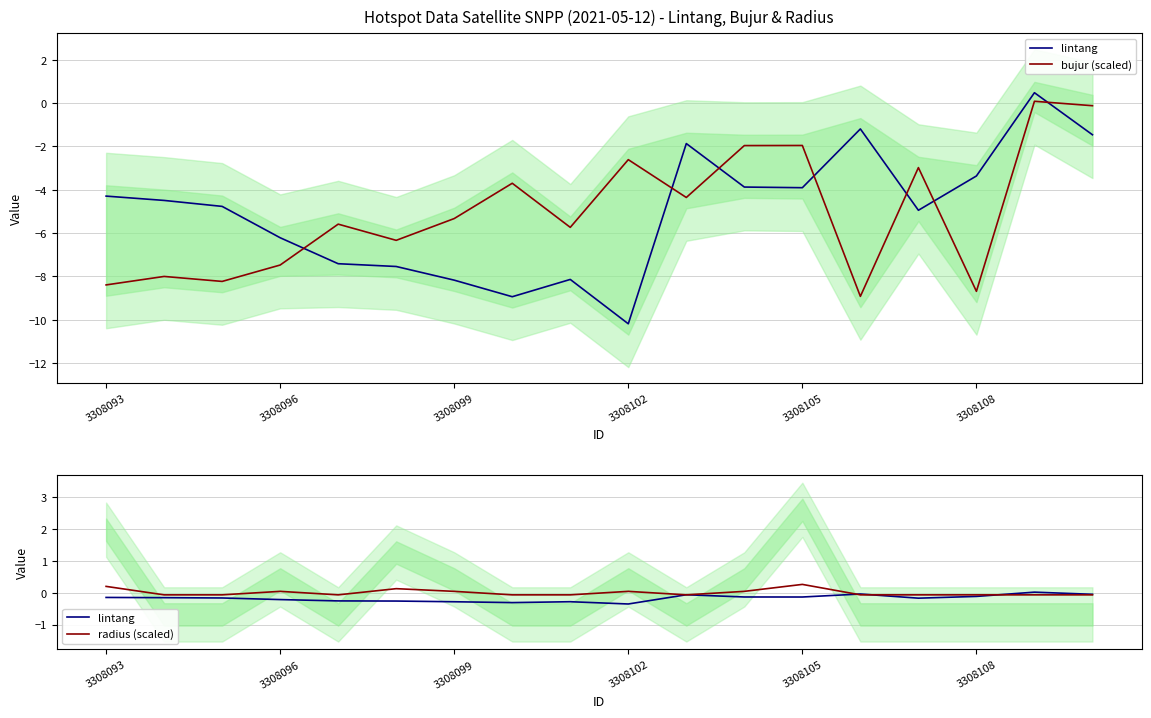

What are all the series names shown in the legend?

lintang, bujur (scaled), radius (scaled)